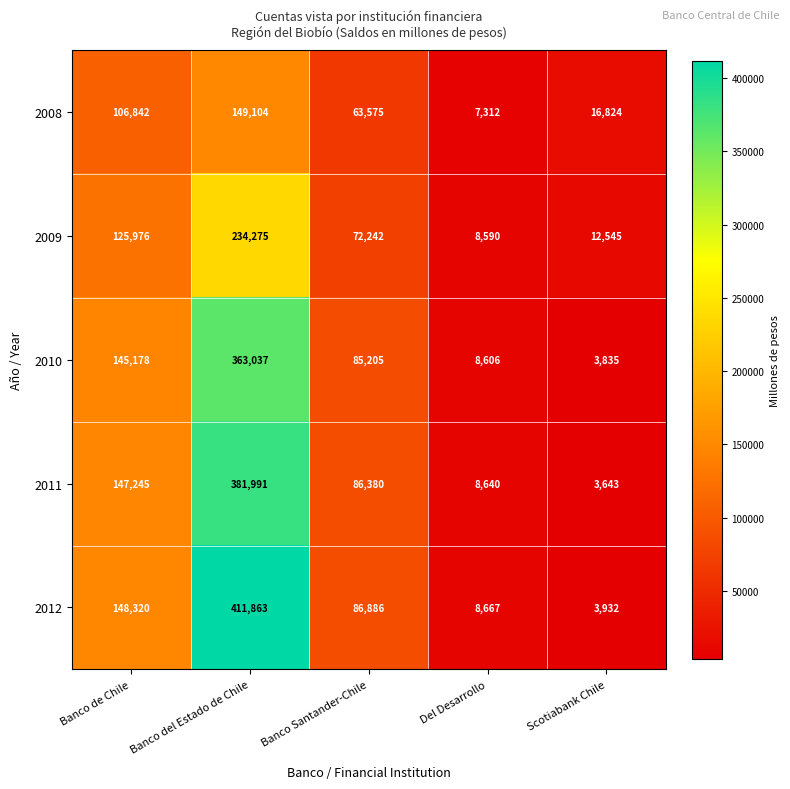

The 2011 series shows 762 at Scotiabank Chile. True or false?

False